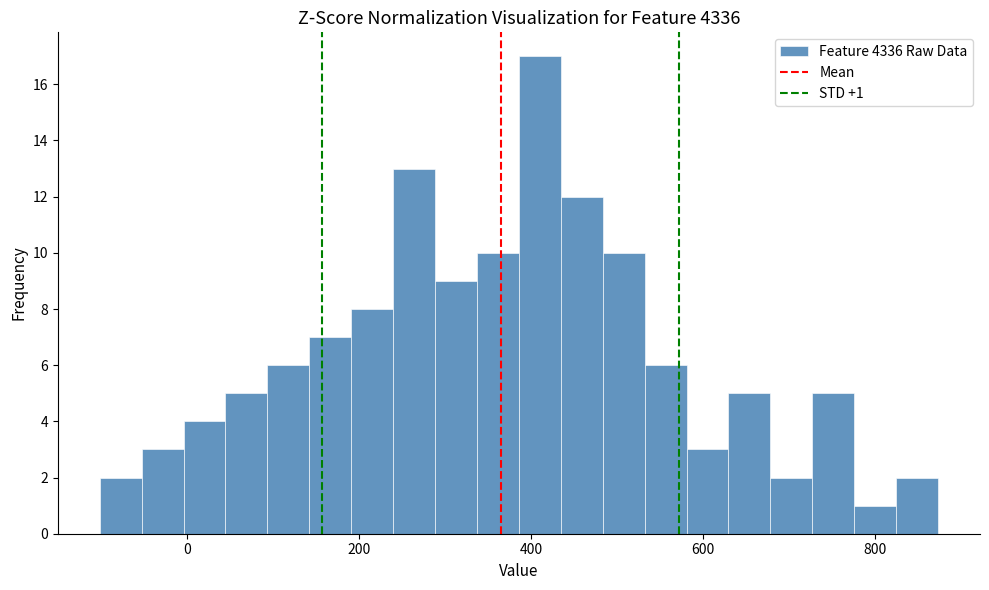

Around what value on the x-axis is the tallest bar? Give the approximate position of its centre, as read against the axis.

420